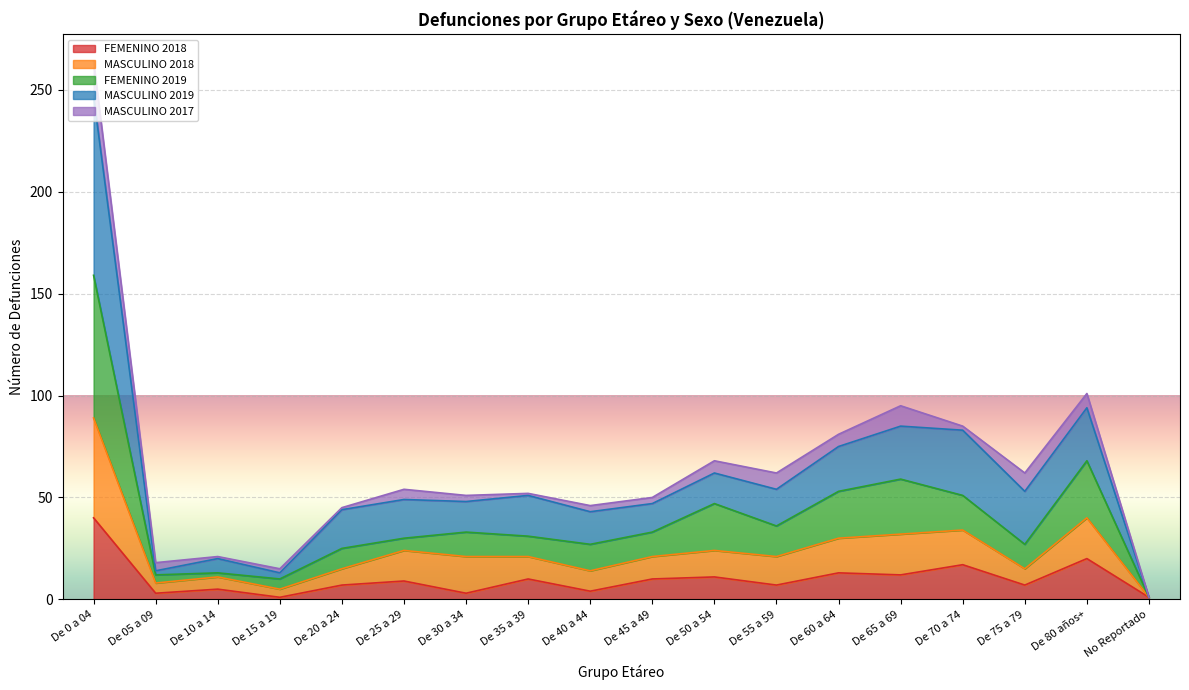

Where is the first local maximum for MASCULINO 2018?

De 10 a 14